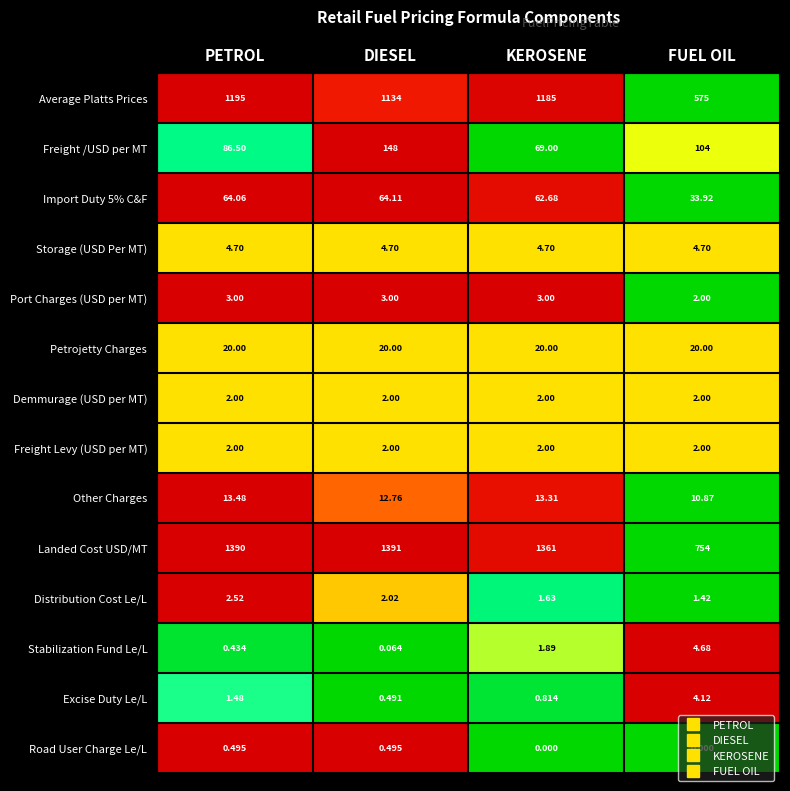

Where does the Freight /USD per MT series first go above 104?

DIESEL